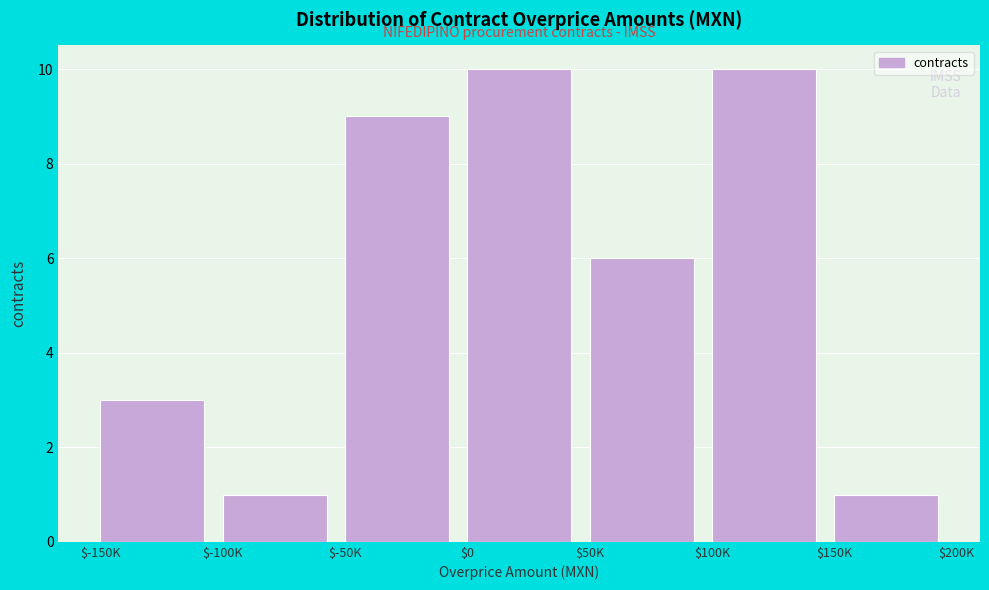

Reading right to left, list all the values displayed in this chart.

1	10	6	10	9	1	3